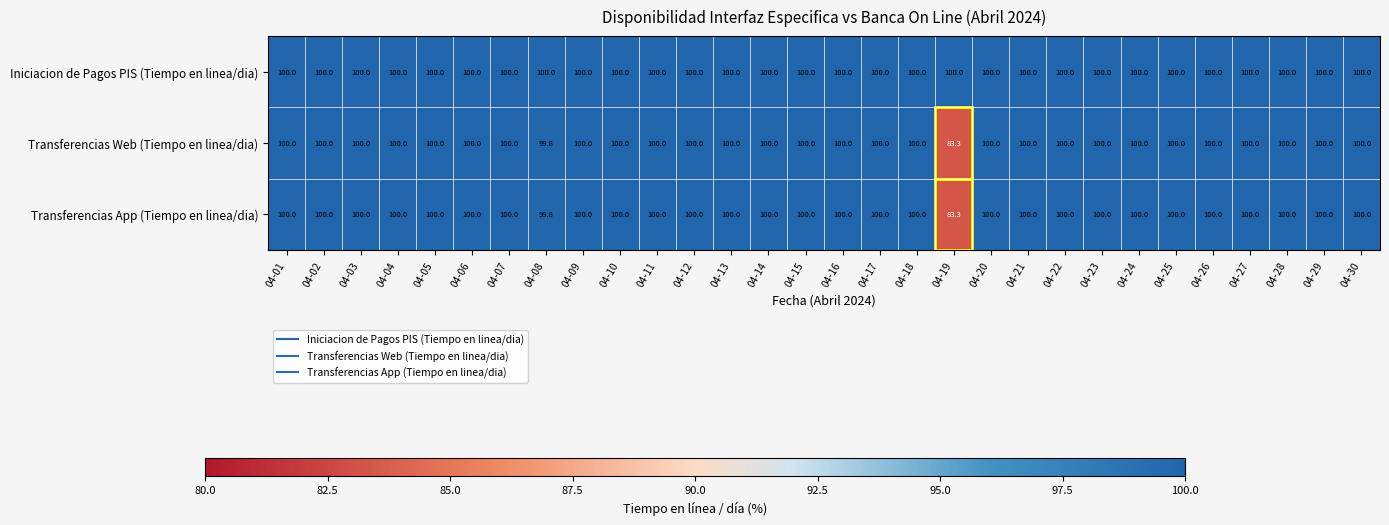

What is the highest value of the Transferencias App (Tiempo en linea/dia) series?

100.0